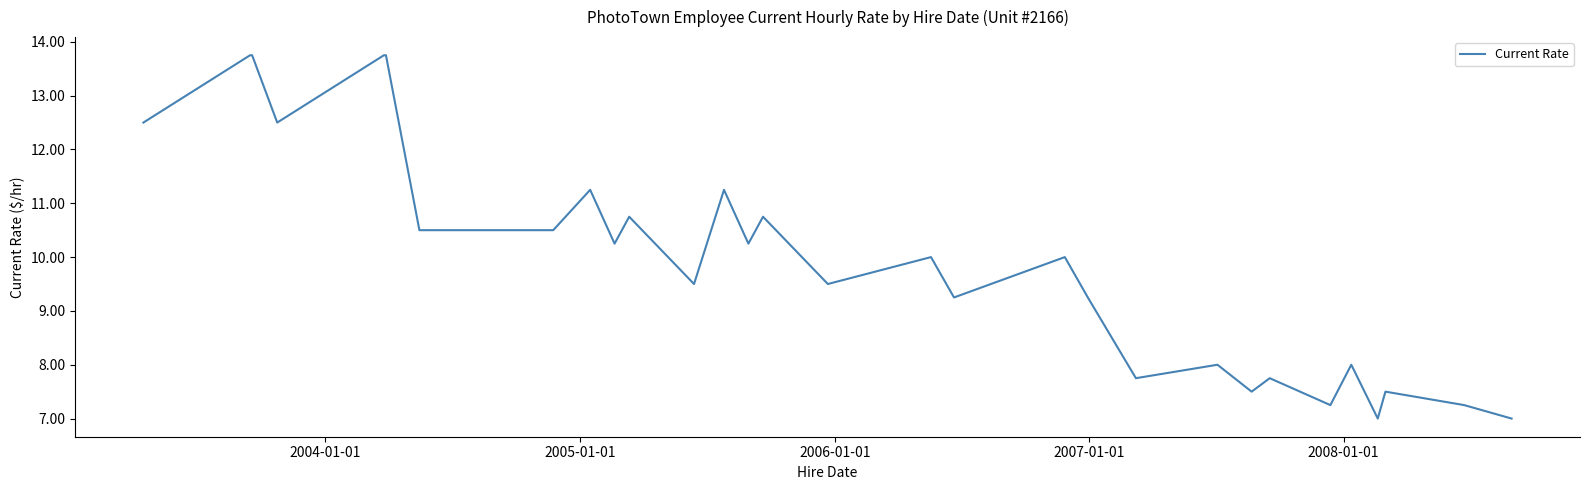

What is the maximum value shown in the chart?

13.8